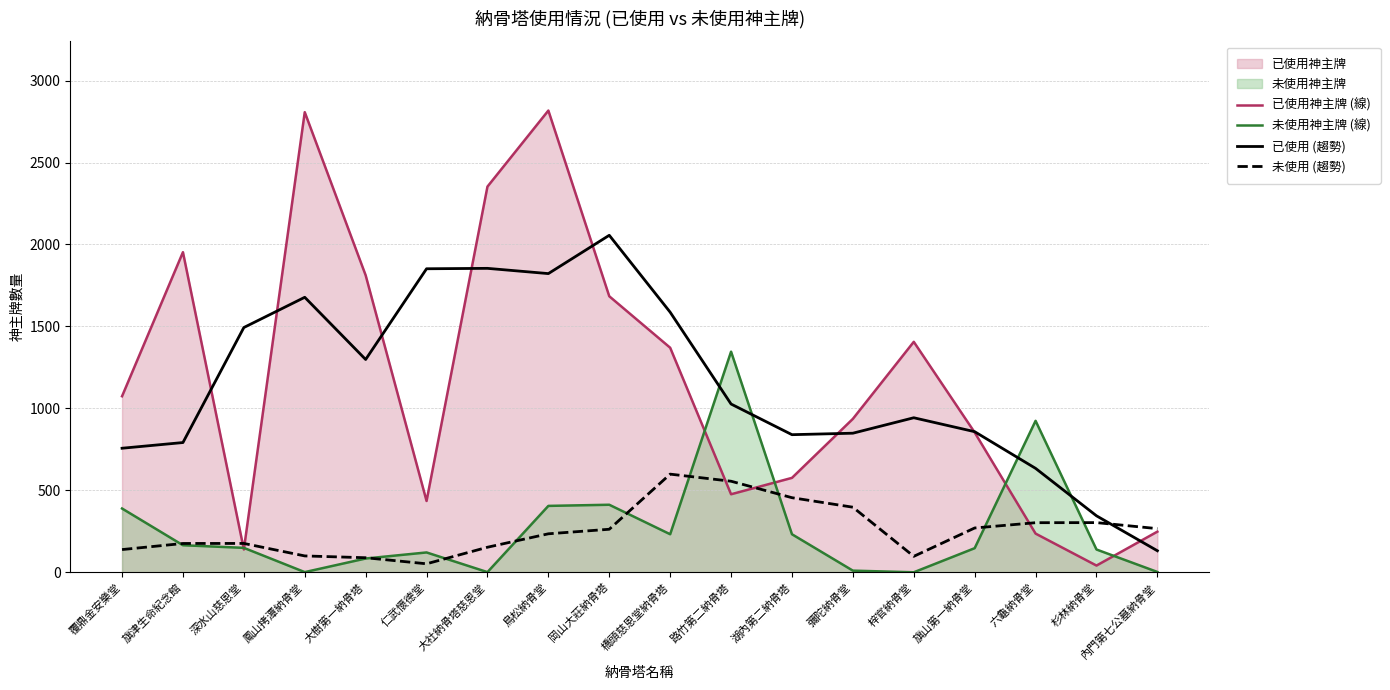

After their last crossing, which series has the higher values: 未使用 (趨勢) or 未使用神主牌 (線)?

未使用 (趨勢)